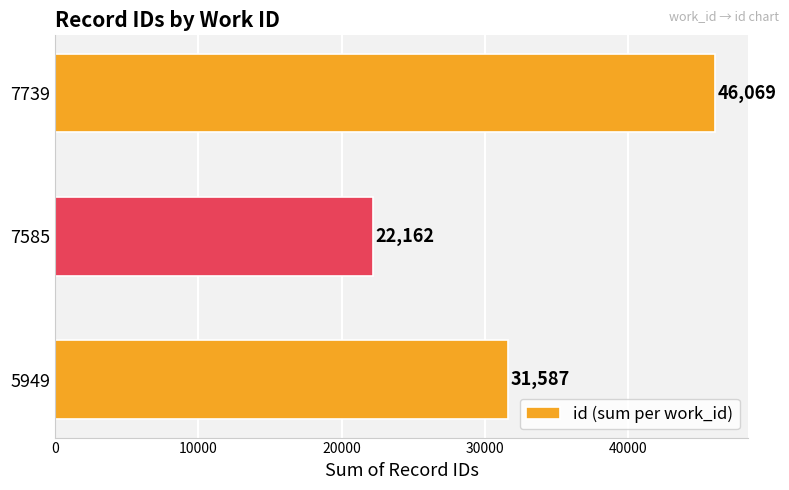

Which label corresponds to the smallest value in the chart?

7585